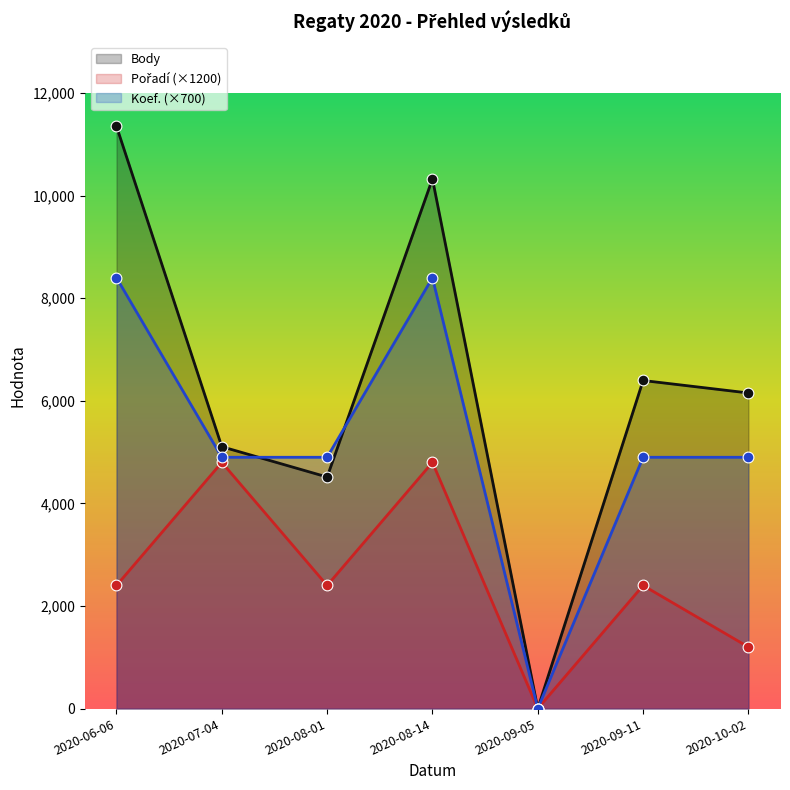

Which series has the largest total across all categories?

Body